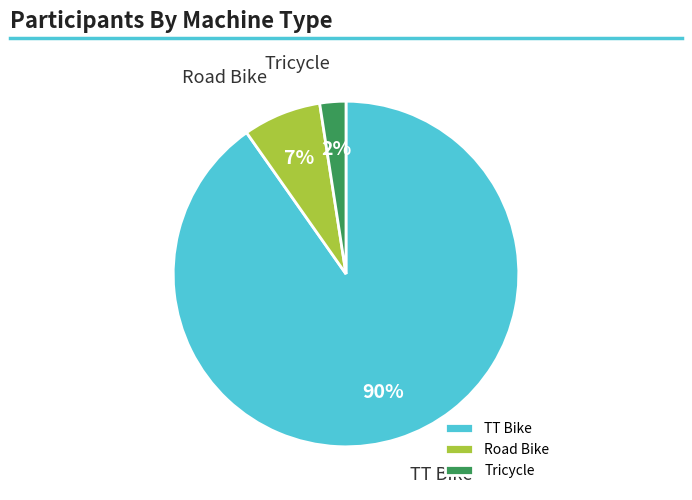

Is there any slice that represents more than half of the pie?

Yes